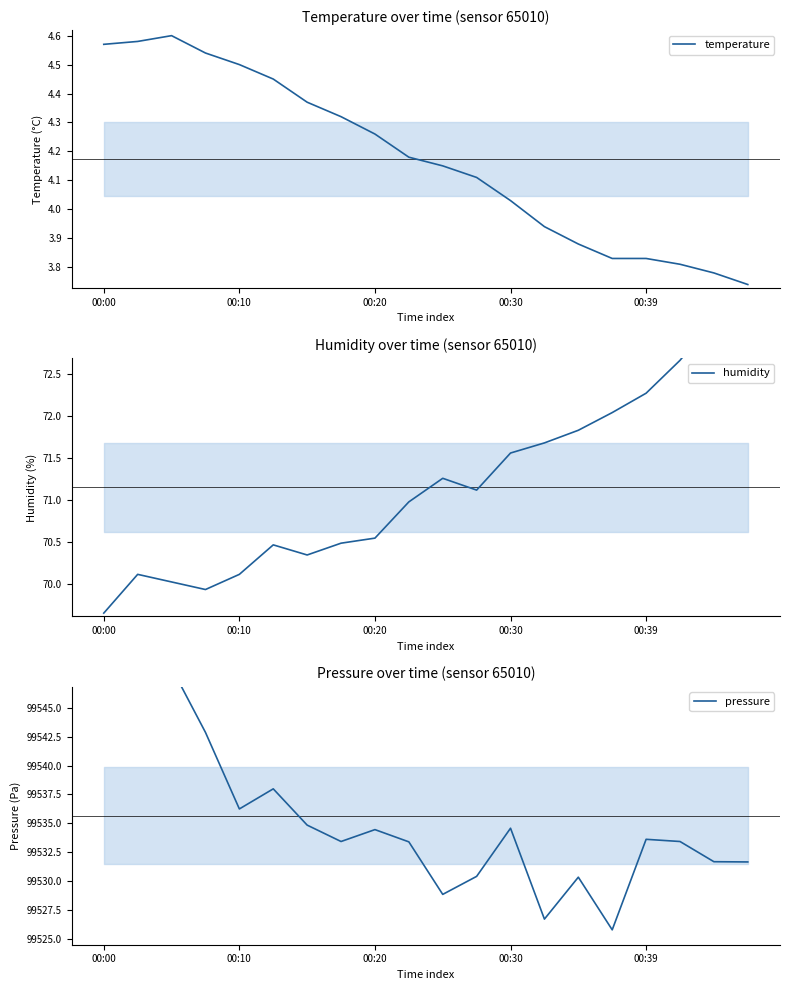

Is the value of pressure at 7 greater than the value of temperature at 8?

Yes